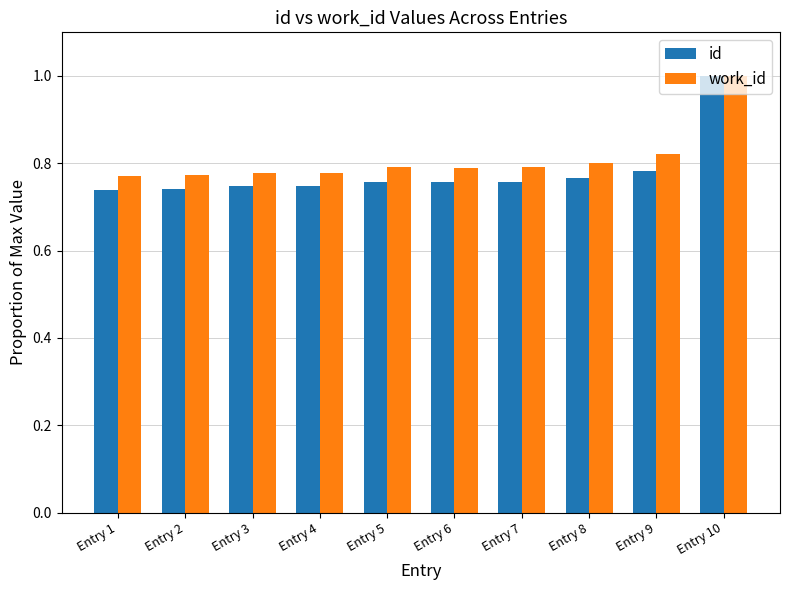

The value of id at Entry 7 is 1.2. True or false?

False